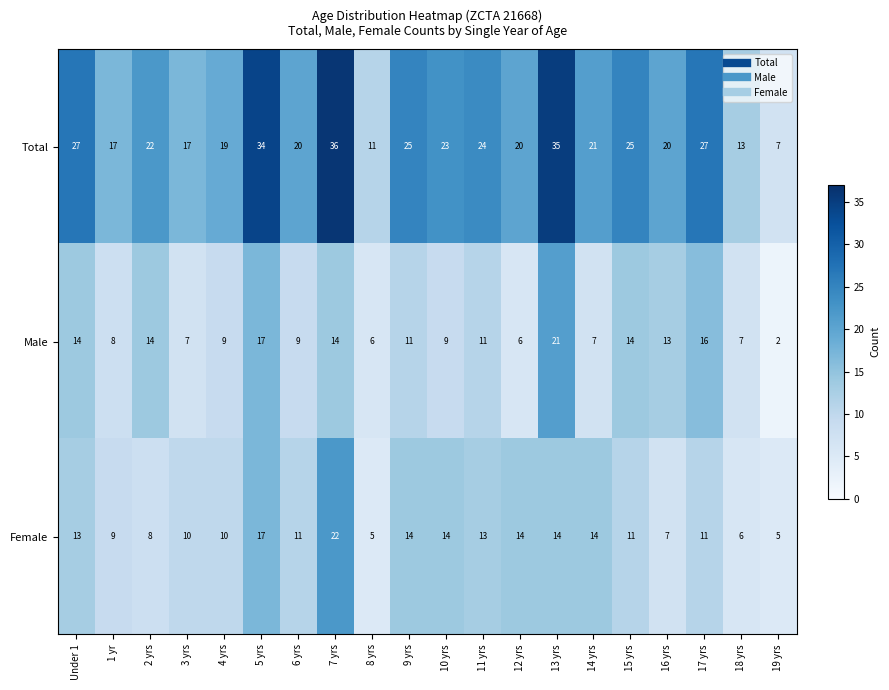

What is the difference between the second highest and second lowest values in the Male series?

11